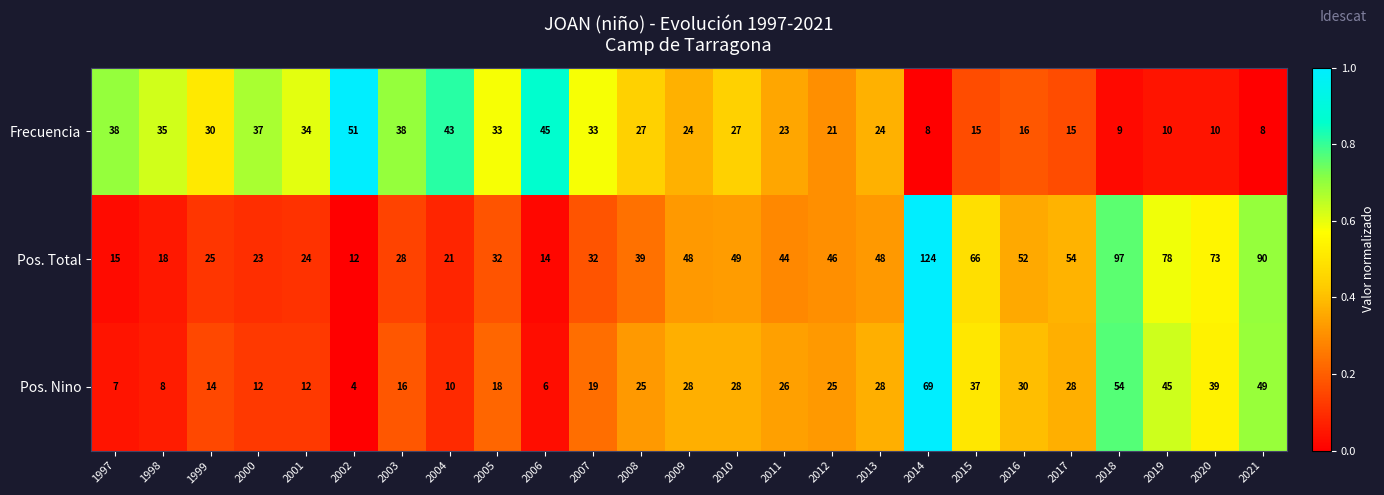

List the series in order of their peak value, highest first.

Pos. Total, Pos. Nino, Frecuencia